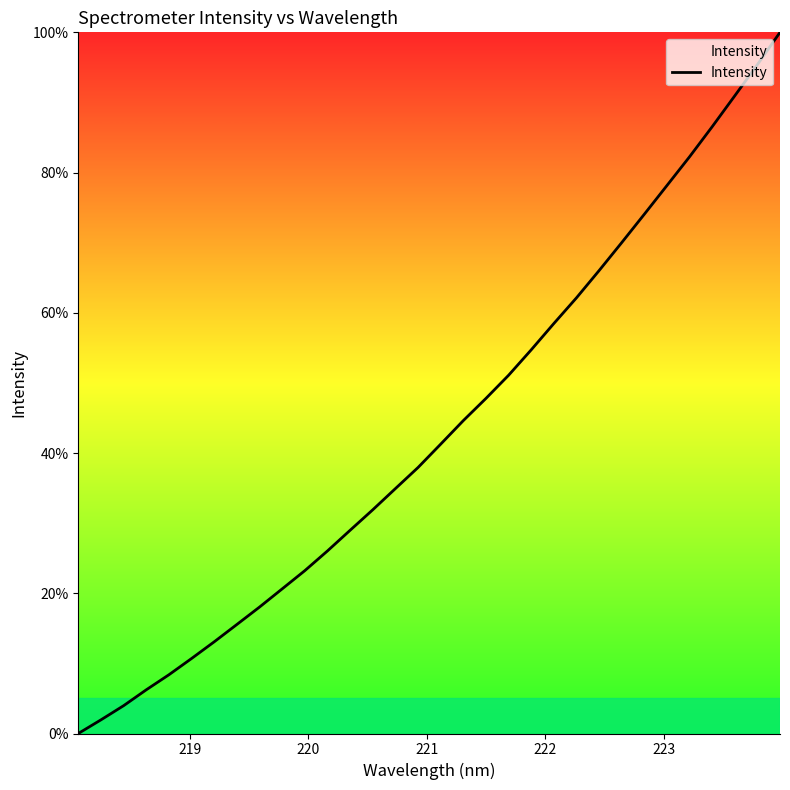

What is the maximum value shown in the chart?

100.0